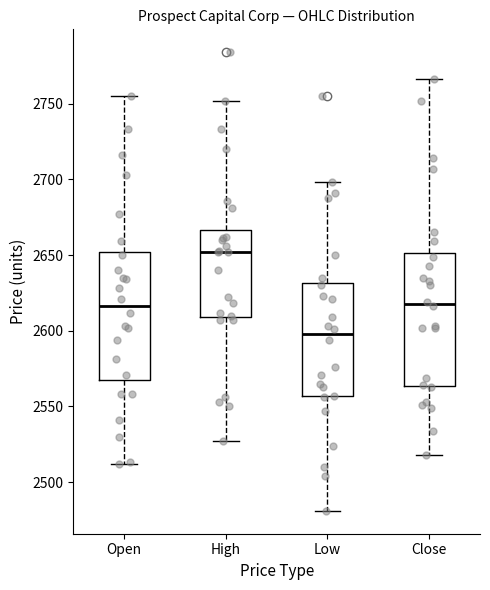

Which box has the highest median line?

High